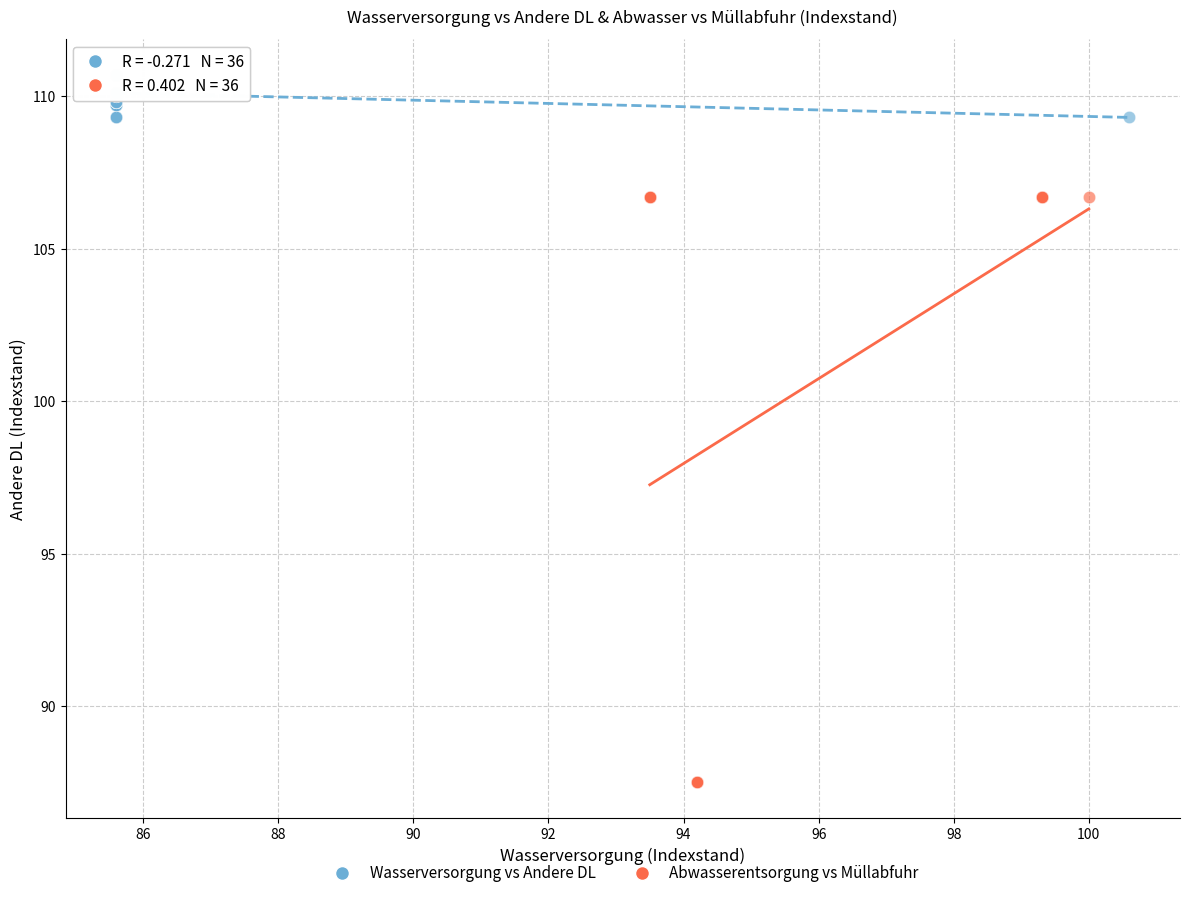

What are all the series names shown in the legend?

Wasserversorgung vs Andere DL, Abwasserentsorgung vs Müllabfuhr